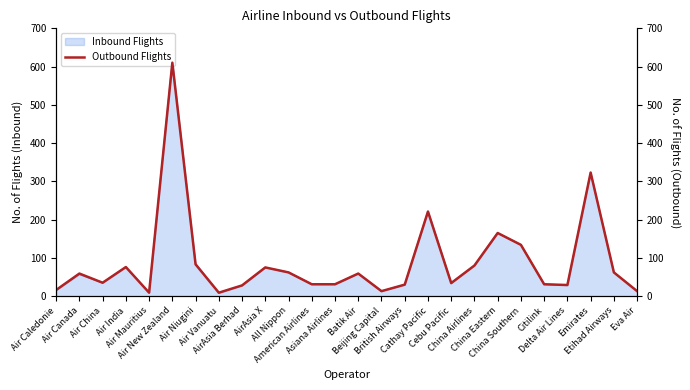

Which label corresponds to the smallest value in the chart?

Air Mauritius